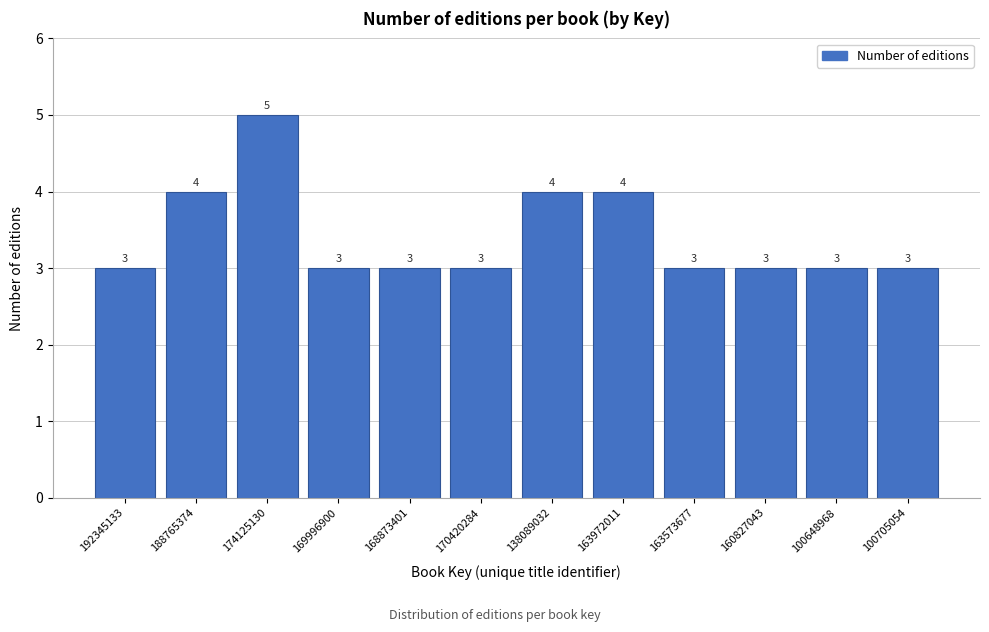

Reading left to right, list all the values displayed in this chart.

3	4	5	3	3	3	4	4	3	3	3	3